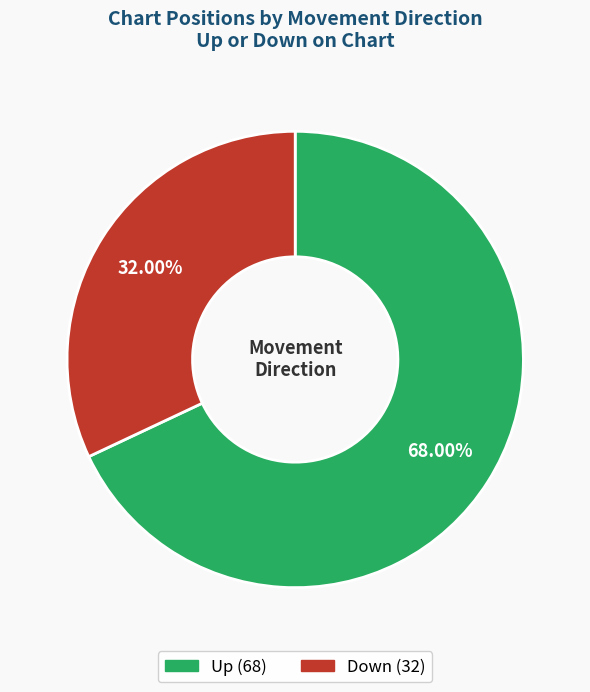

Does any single category account for the majority?

Yes